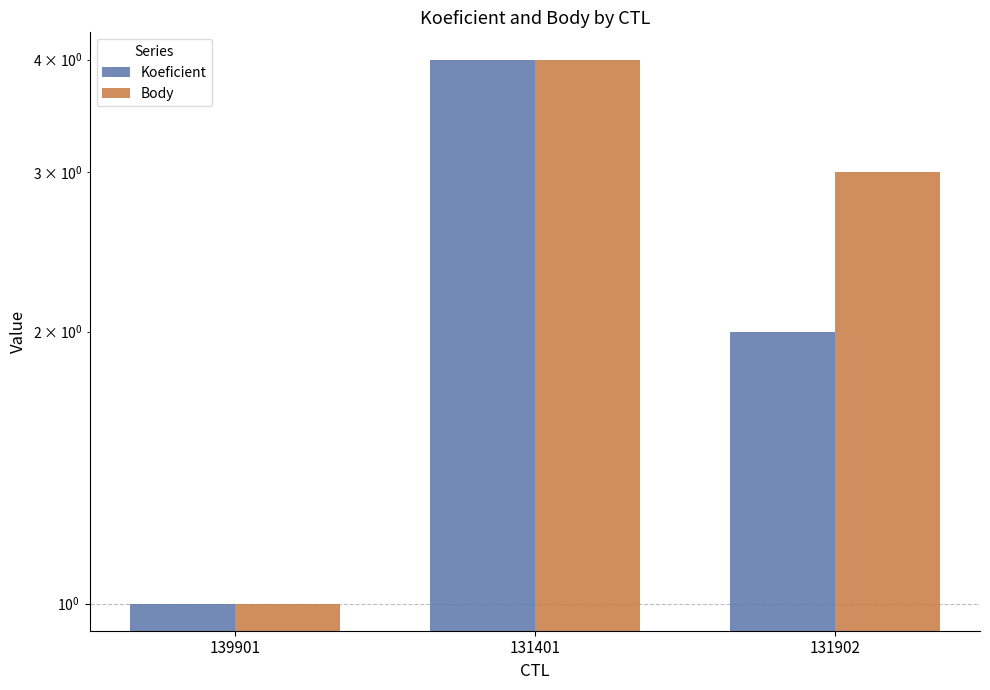

What is the minimum value for Koeficient?

1